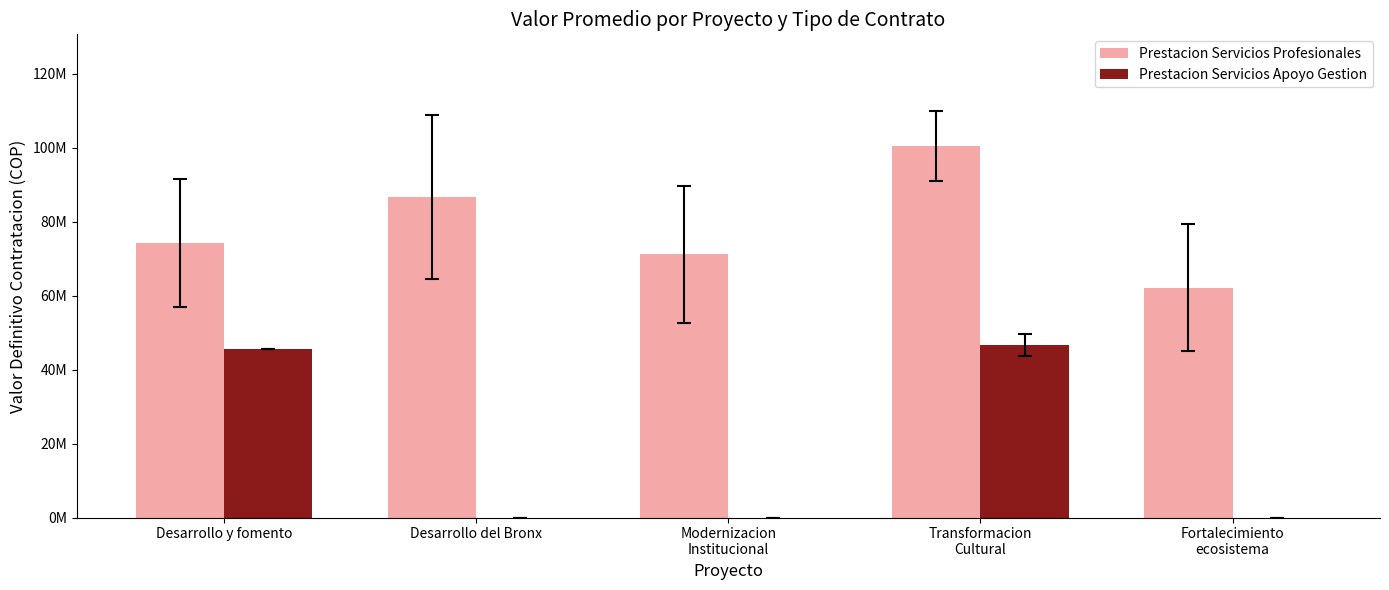

What are all the series names shown in the legend?

Prestacion Servicios Profesionales, Prestacion Servicios Apoyo Gestion